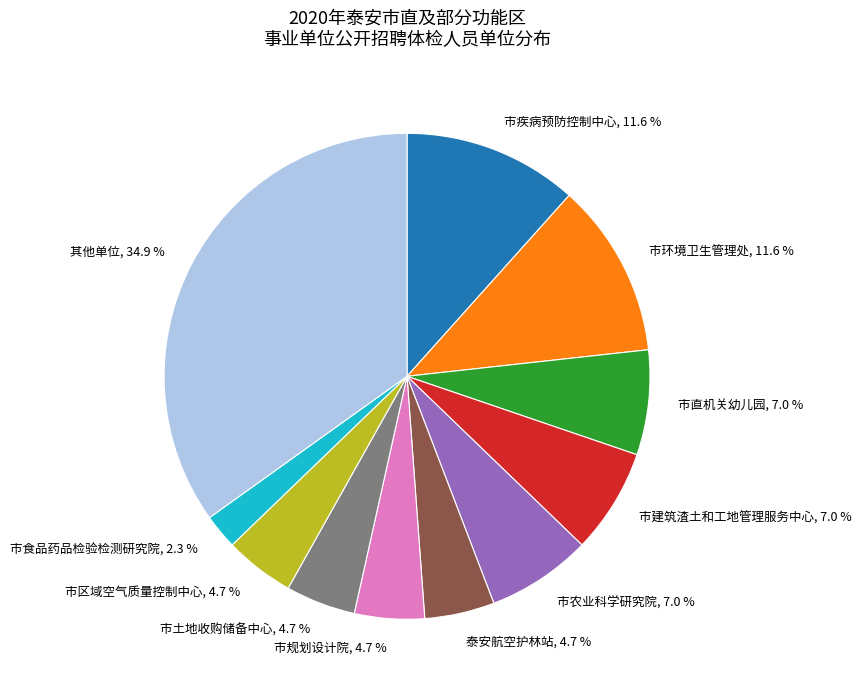

Does any single category account for the majority?

No